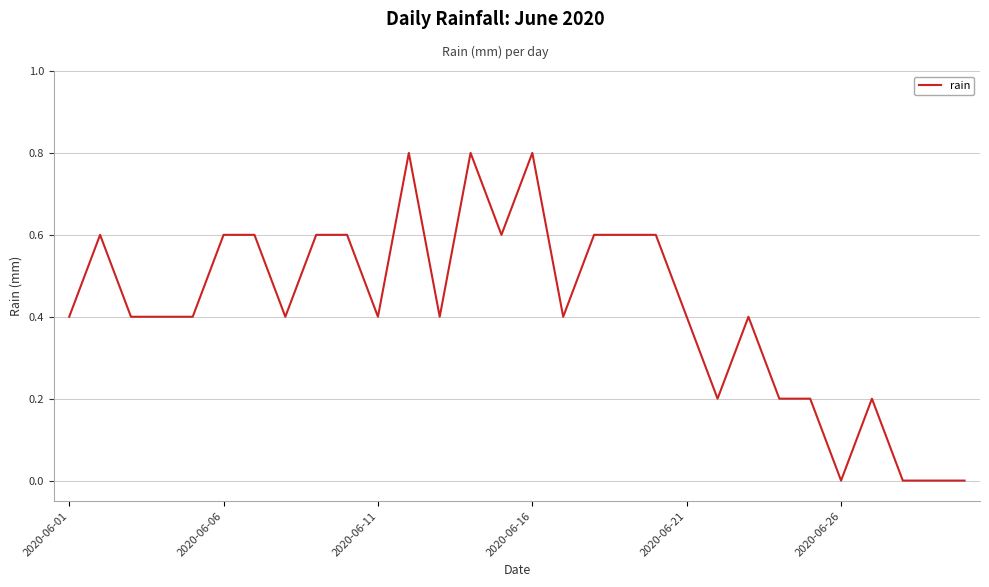

What is the average value?

0.4